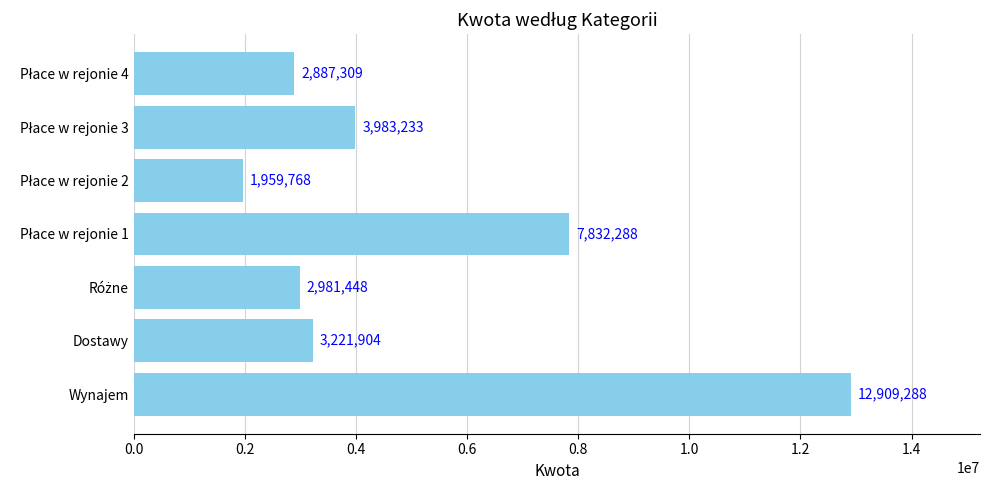

The chart shows a value of 3114694 at Wynajem. True or false?

False